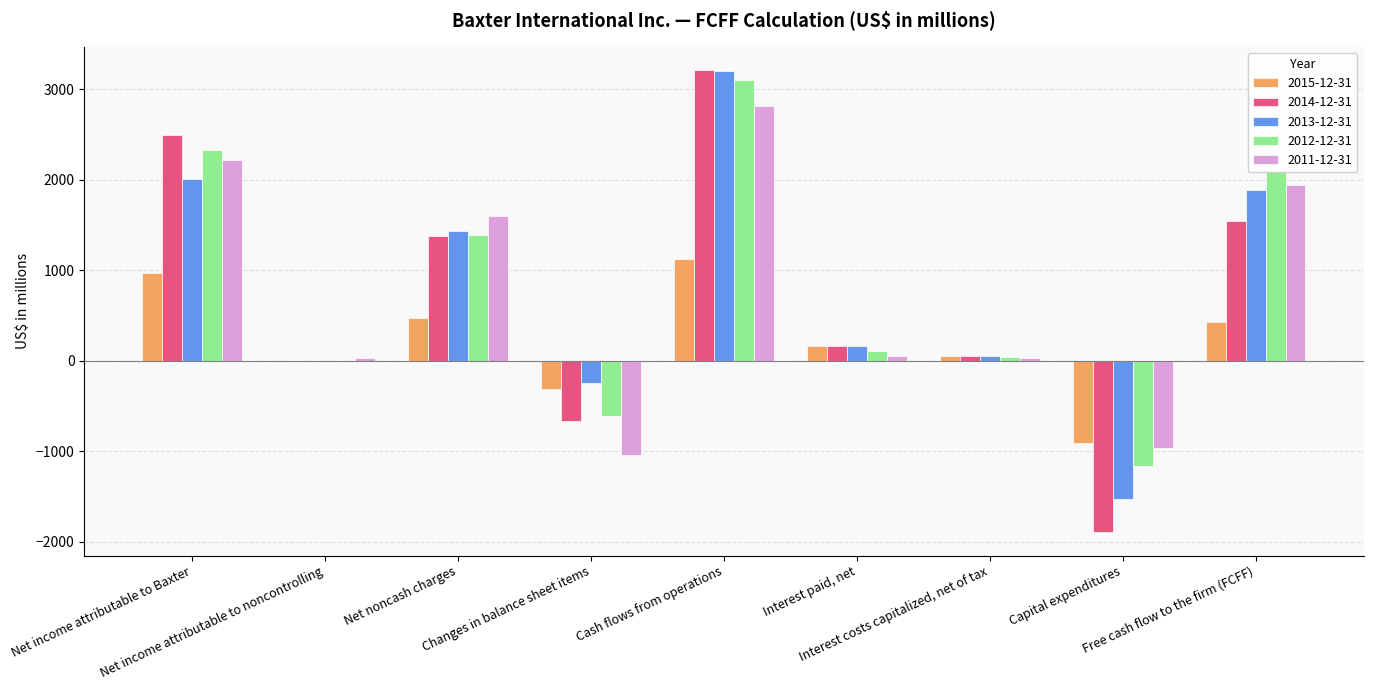

At which label is 2013-12-31 closest to 836?

Net noncash charges